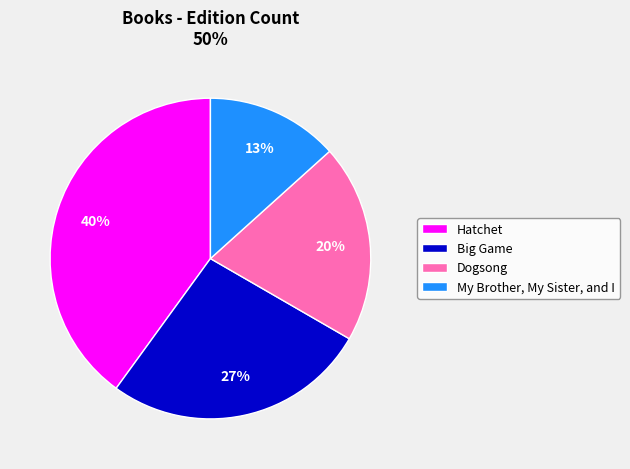

Which has a higher value, My Brother, My Sister, and I or Dogsong?

Dogsong